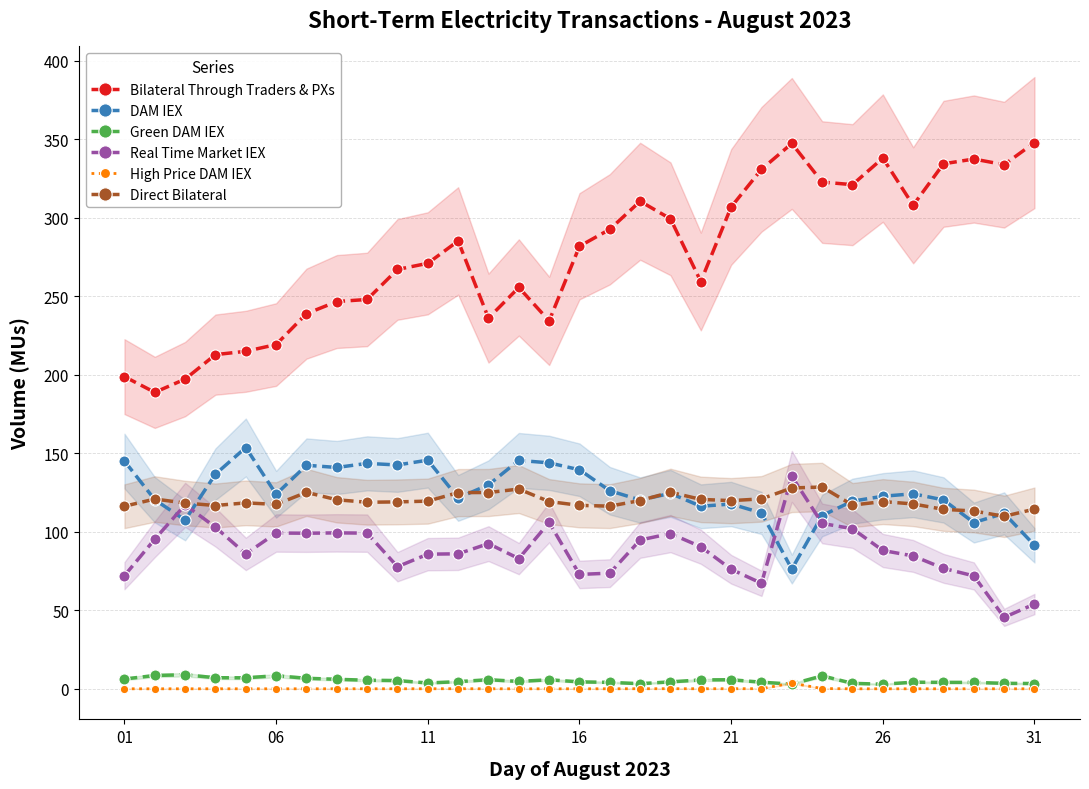

What value does the Green DAM IEX series have at 17?

3.3